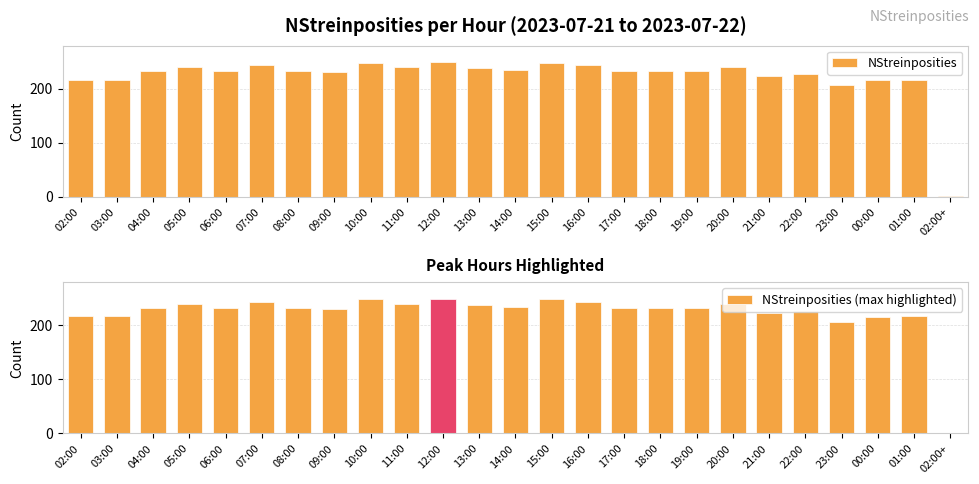

Which has a higher value, 05:00 or 11:00?

05:00